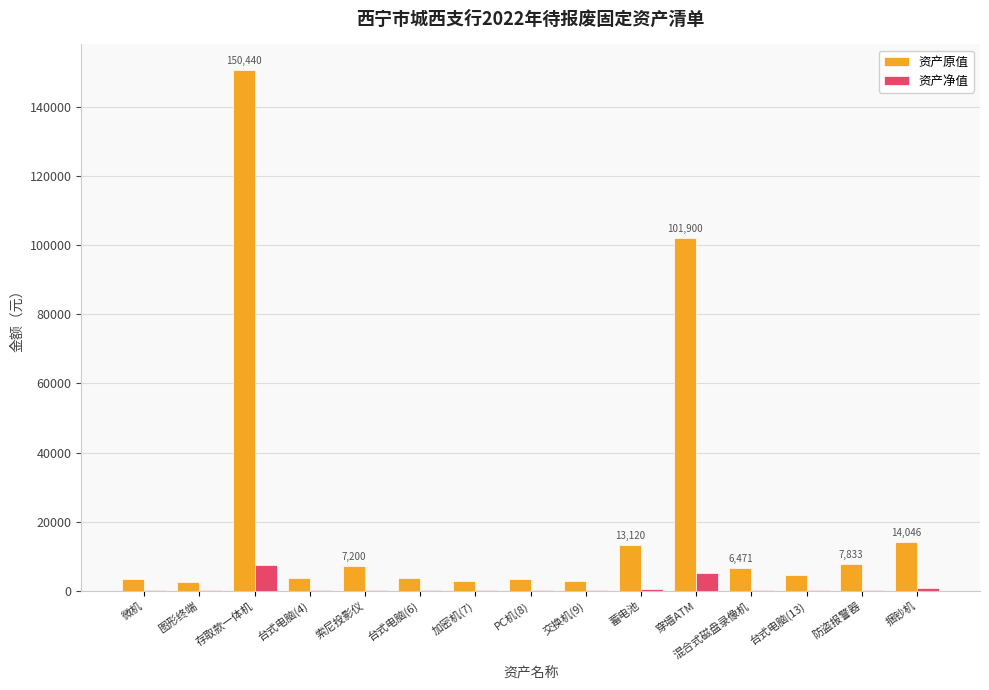

The 资产原值 series shows 150440.0 at 存取款一体机. True or false?

True